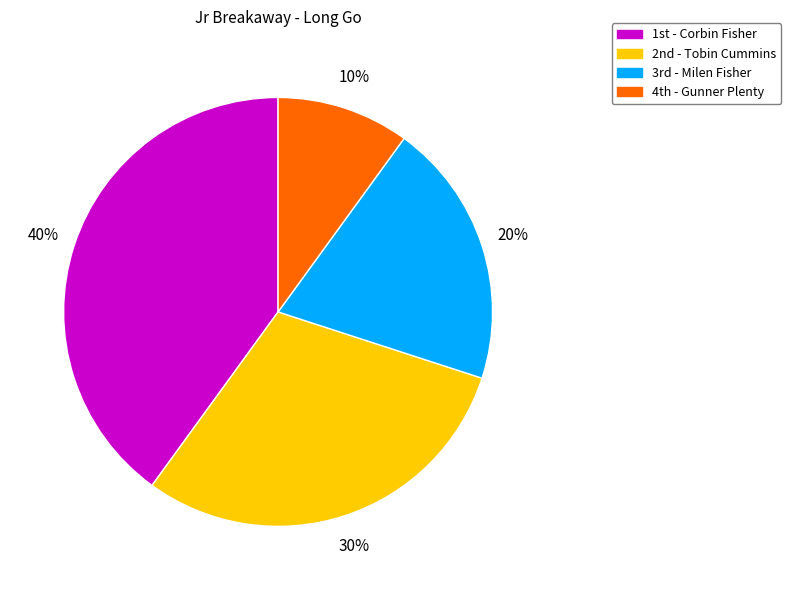

What is the largest slice in the pie chart?

1st - Corbin Fisher